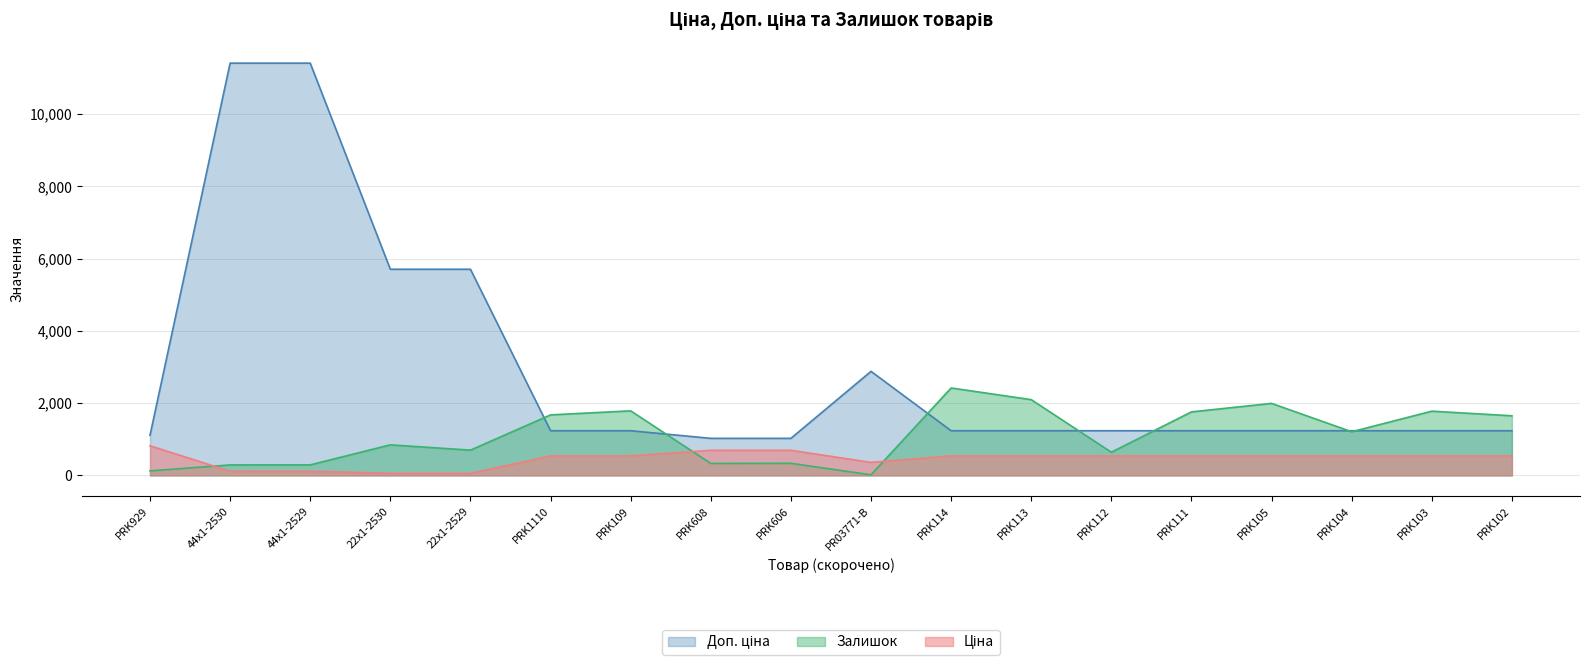

What is the difference between the maximum and second lowest values in the Залишок series?

2294.0